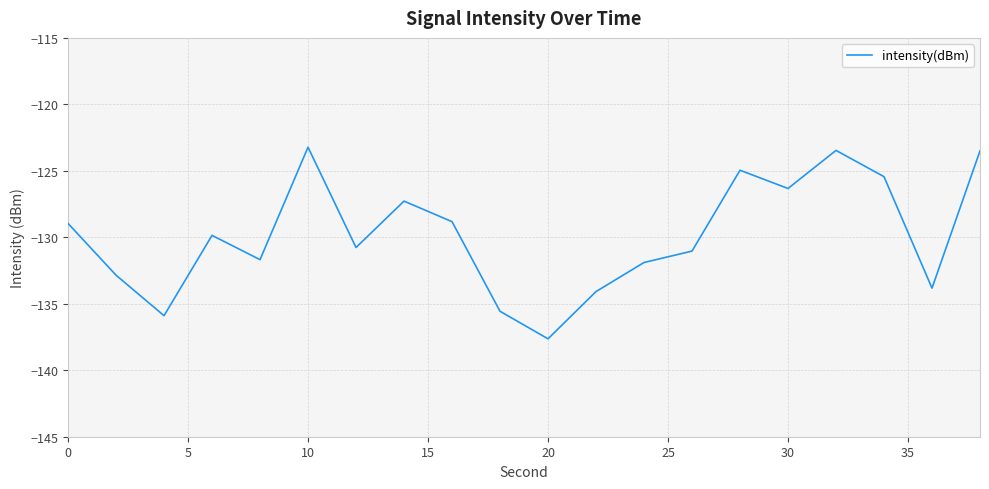

How many lines are shown in the chart?

1